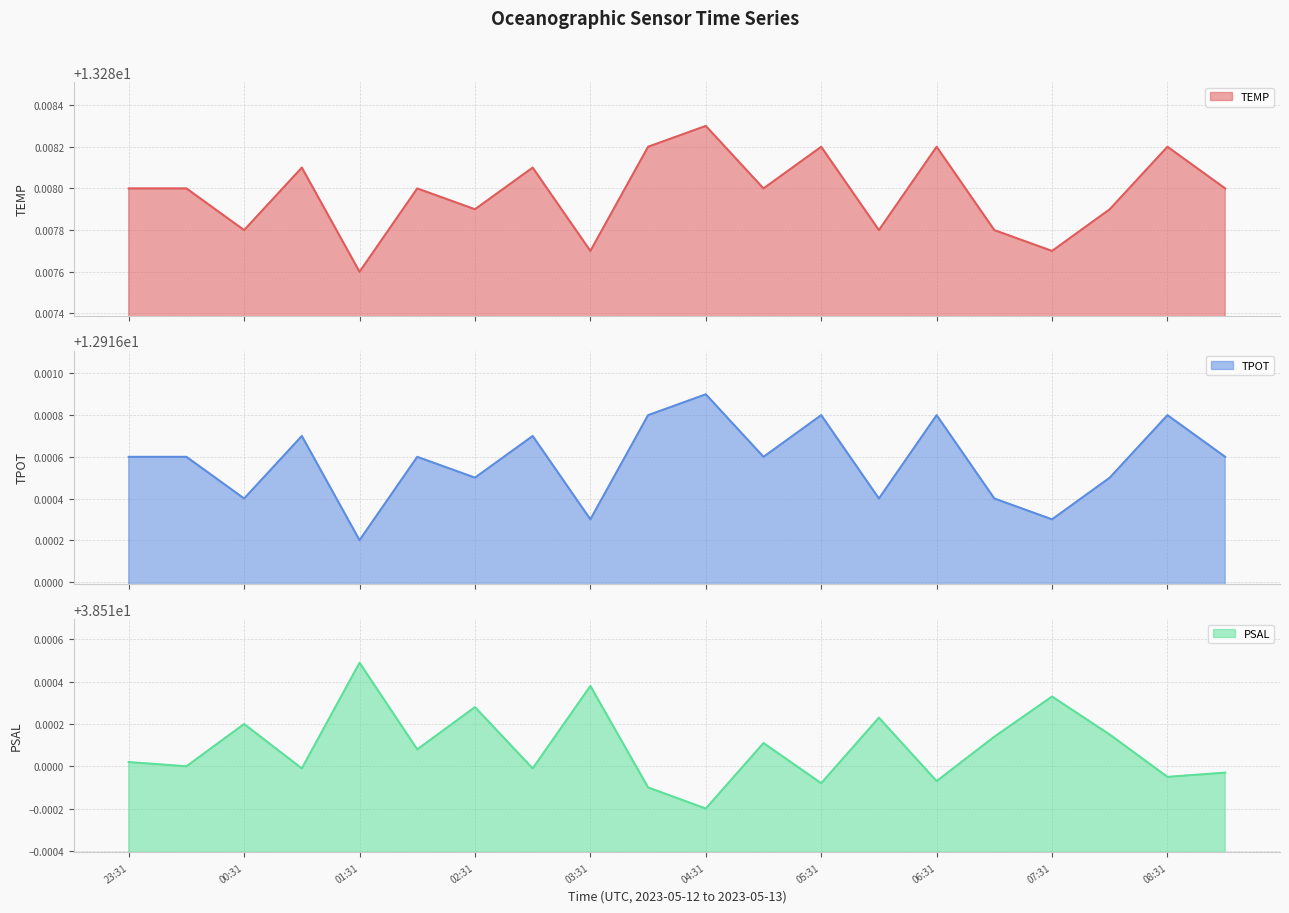

Reading left to right, list all the values displayed in this chart.

TEMP line: 13.3	13.3	13.3	13.3	13.3	13.3	13.3	13.3	13.3	13.3	13.3	13.3	13.3	13.3	13.3	13.3	13.3	13.3	13.3	13.3
TPOT line: 12.9	12.9	12.9	12.9	12.9	12.9	12.9	12.9	12.9	12.9	12.9	12.9	12.9	12.9	12.9	12.9	12.9	12.9	12.9	12.9
PSAL line: 38.5	38.5	38.5	38.5	38.5	38.5	38.5	38.5	38.5	38.5	38.5	38.5	38.5	38.5	38.5	38.5	38.5	38.5	38.5	38.5